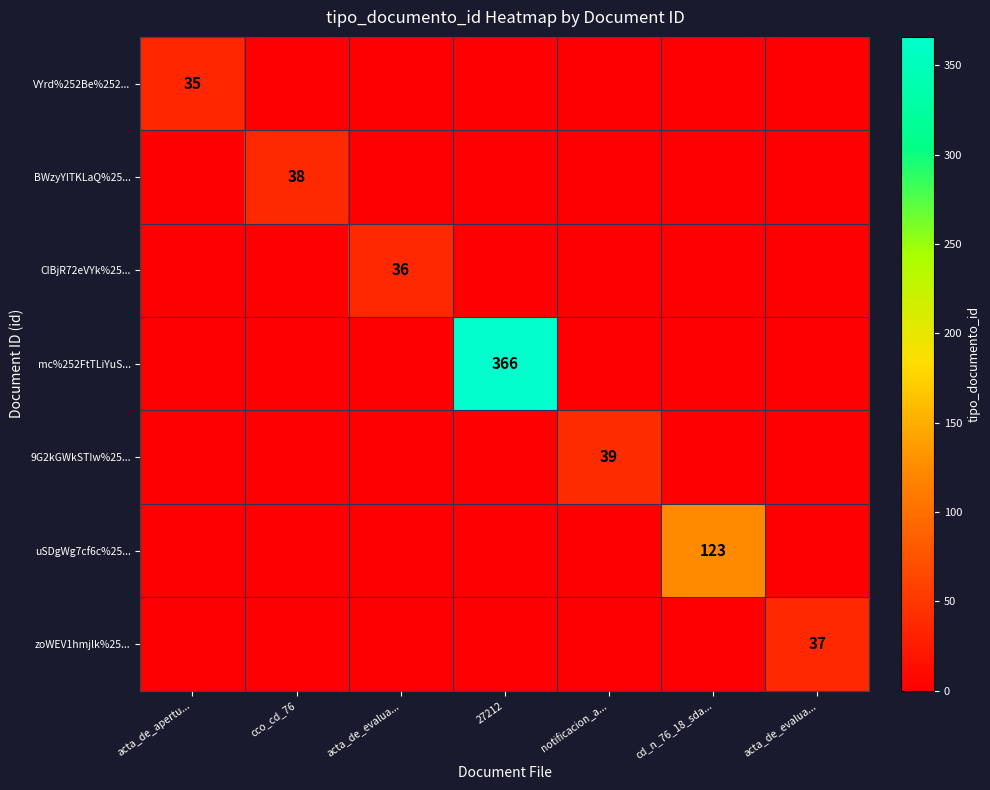

Which series has the largest range (max minus min)?

mc%252FtTLiYuS...